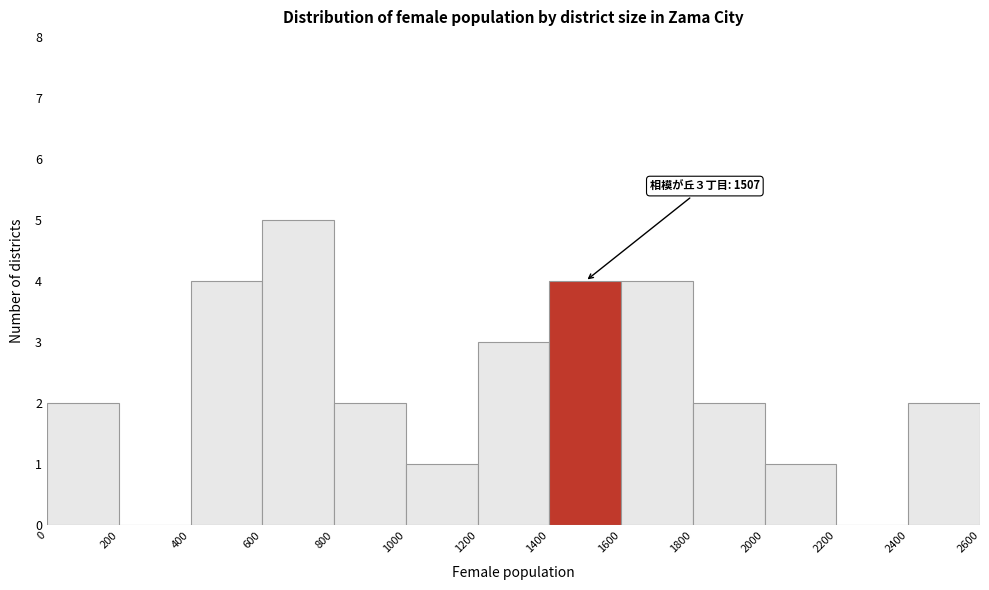

Over which range of the x-axis is the bar tallest?

600 to 800